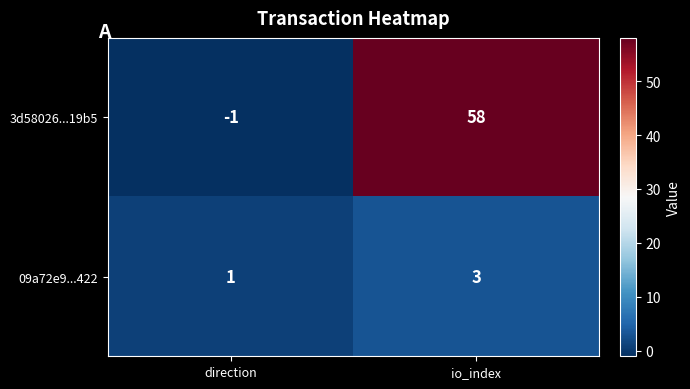

Which series has the largest total across all categories?

3d58026...19b5